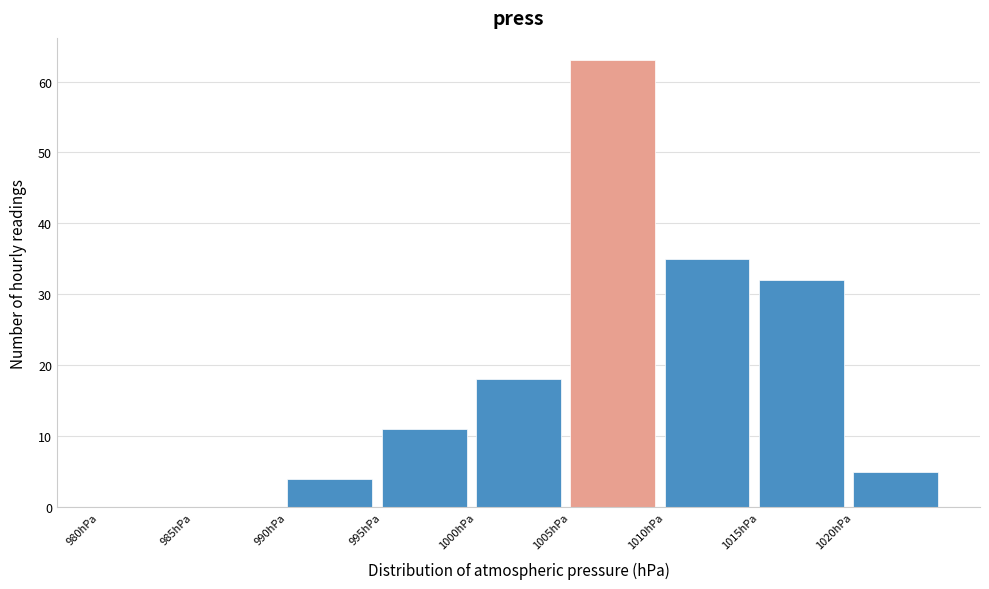

Reading left to right, transcribe this chart: for each bar, give the range it covers on the x-axis and its height. The values are not printed on the chart, so give them approximately, as read against the axis.

980 to 985: 0
985 to 990: 0
990 to 995: 4
995 to 1000: 11
1000 to 1005: 18
1005 to 1010: 63
1010 to 1015: 35
1015 to 1020: 32
1020 to 1025: 5